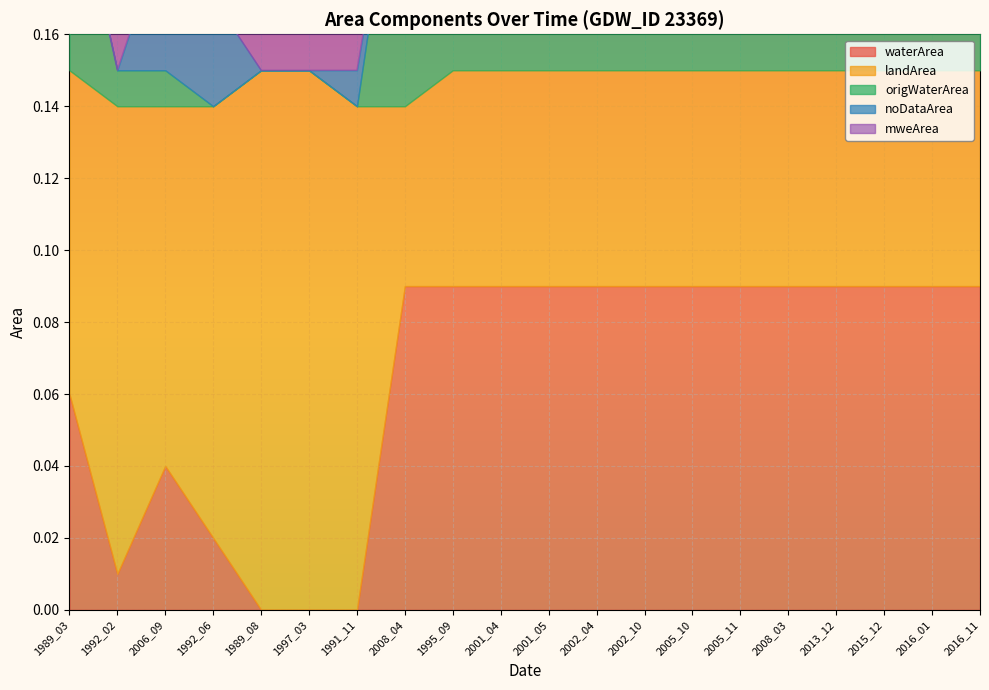

True or false: mweArea and origWaterArea intersect in this chart.

False